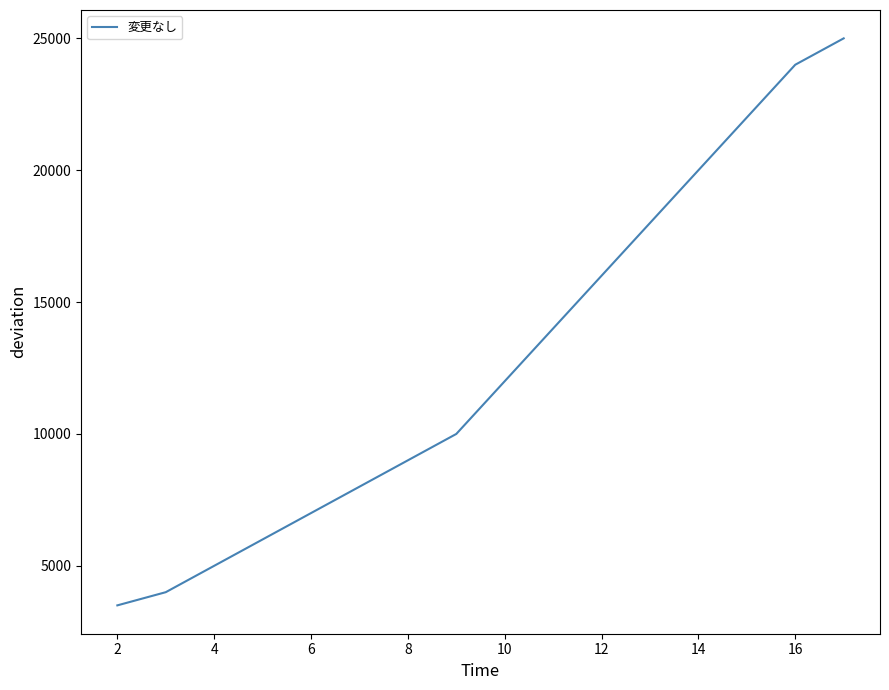

What is the minimum value shown in the chart?

3500